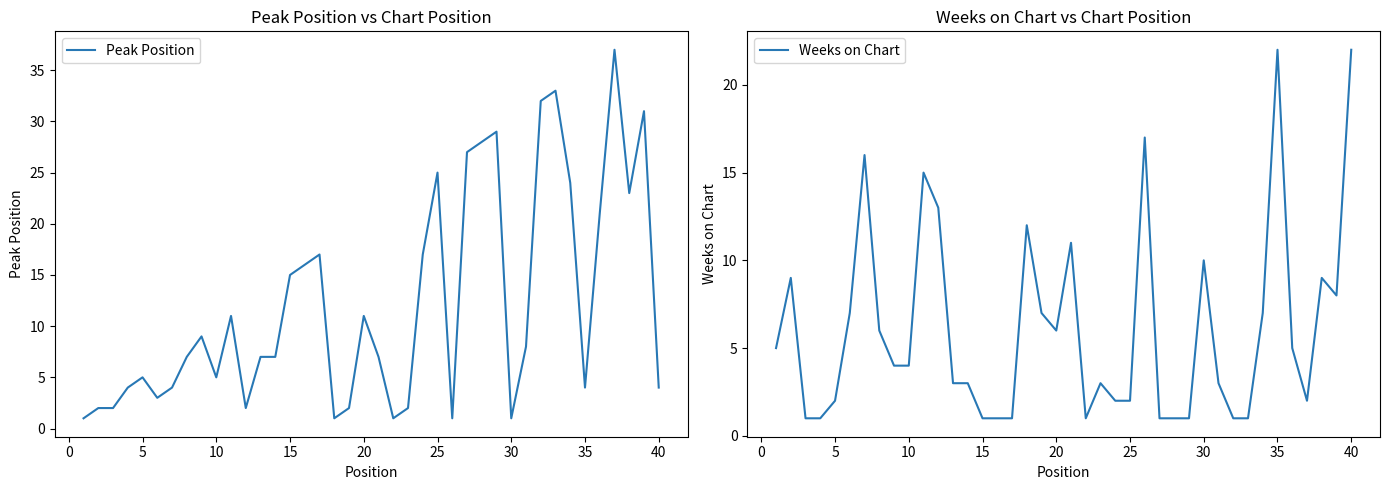

What is the difference between the maximum and minimum values in the Weeks on Chart series?

21